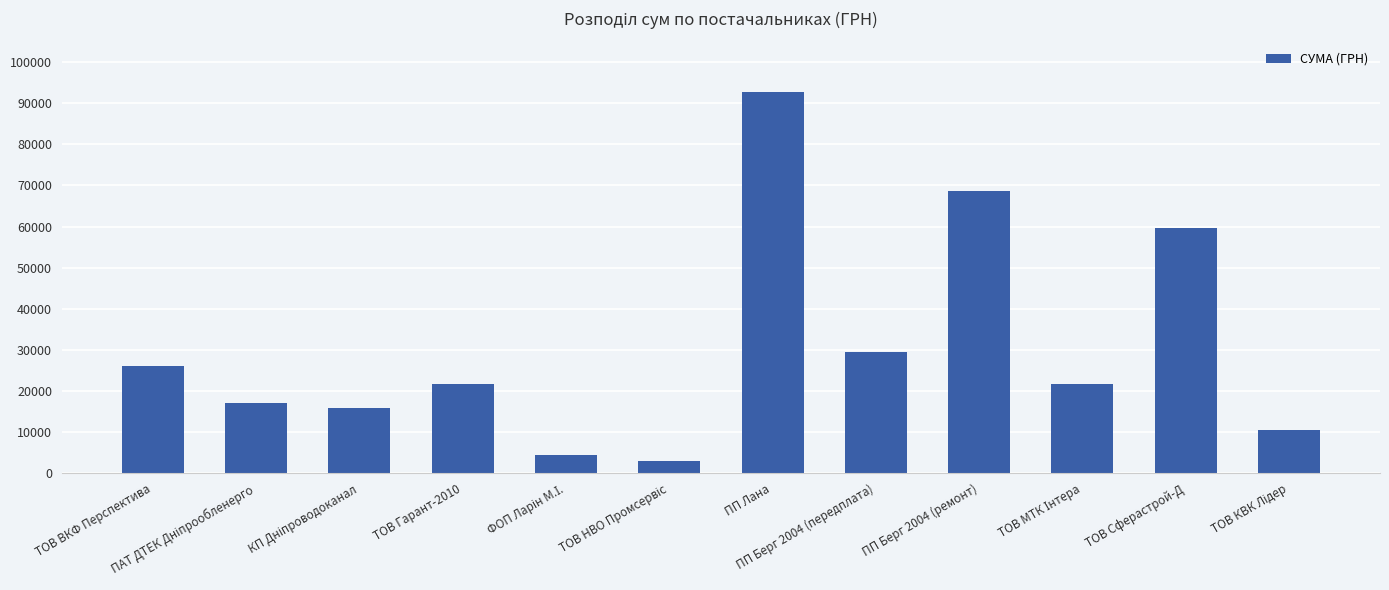

What position from the left is ТОВ Сферастрой-Д?

11